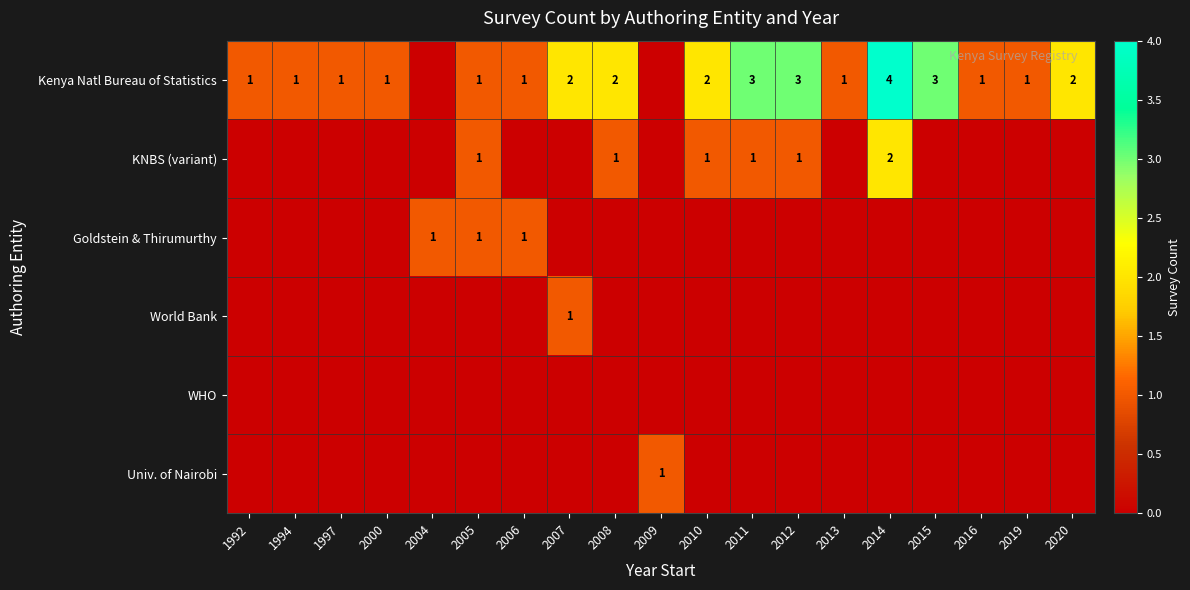

Is it true that Kenya Natl Bureau of Statistics equals 0 at 2000?

False